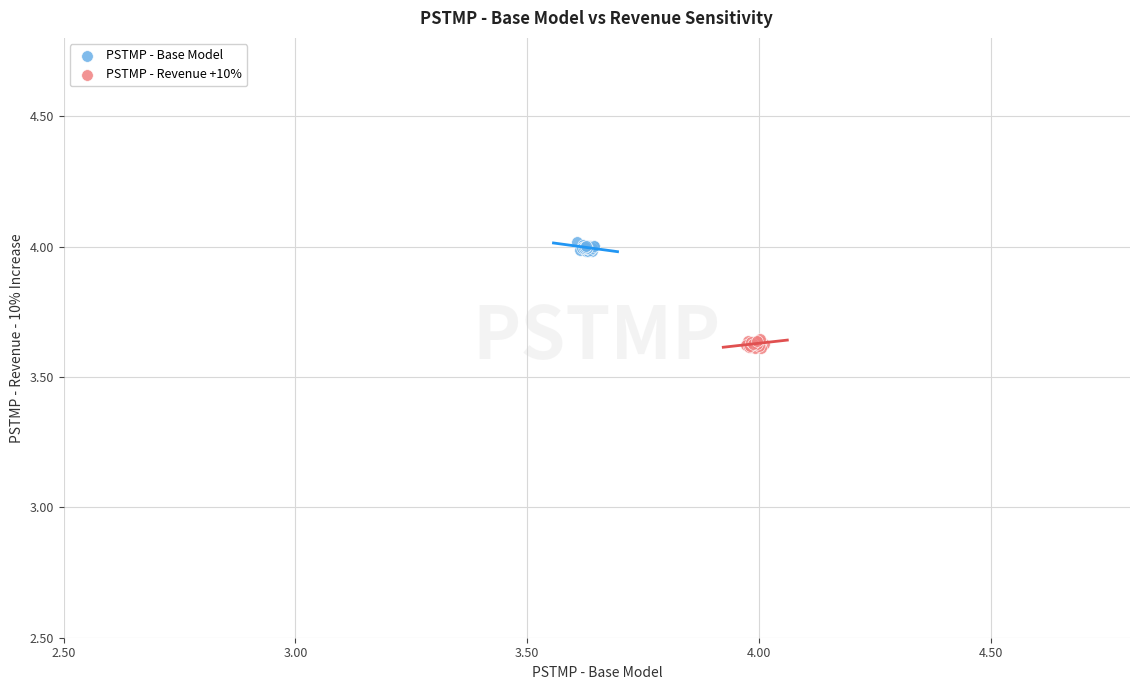

Which series reaches the maximum Y coordinate?

PSTMP - Base Model